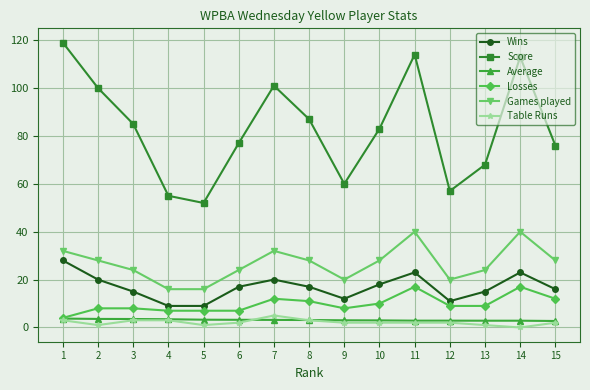

Which series has the largest range (max minus min)?

Score